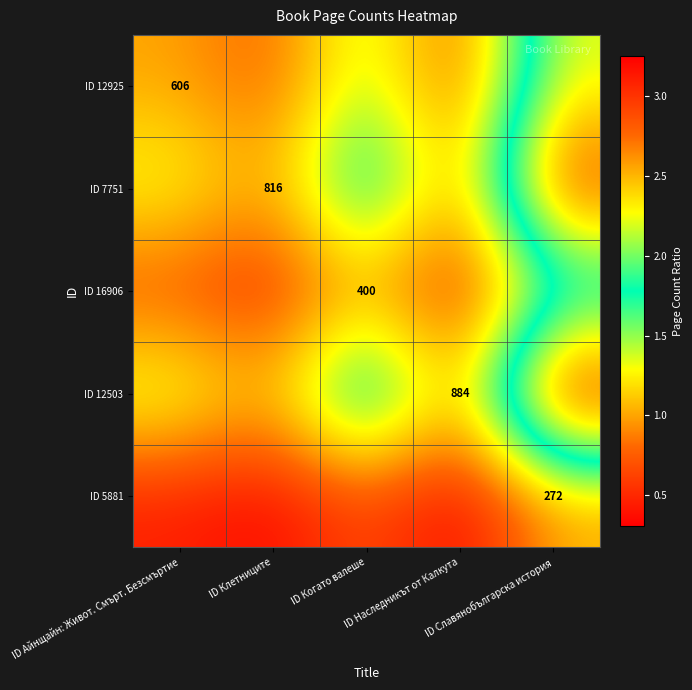

Rank the categories by ID 12503 value from highest to lowest.

ID Славянобългарска история, ID Когато валеше, ID Айнщайн: Живот. Смърт. Безсмъртие, ID Клетниците, ID Наследникът от Калкута